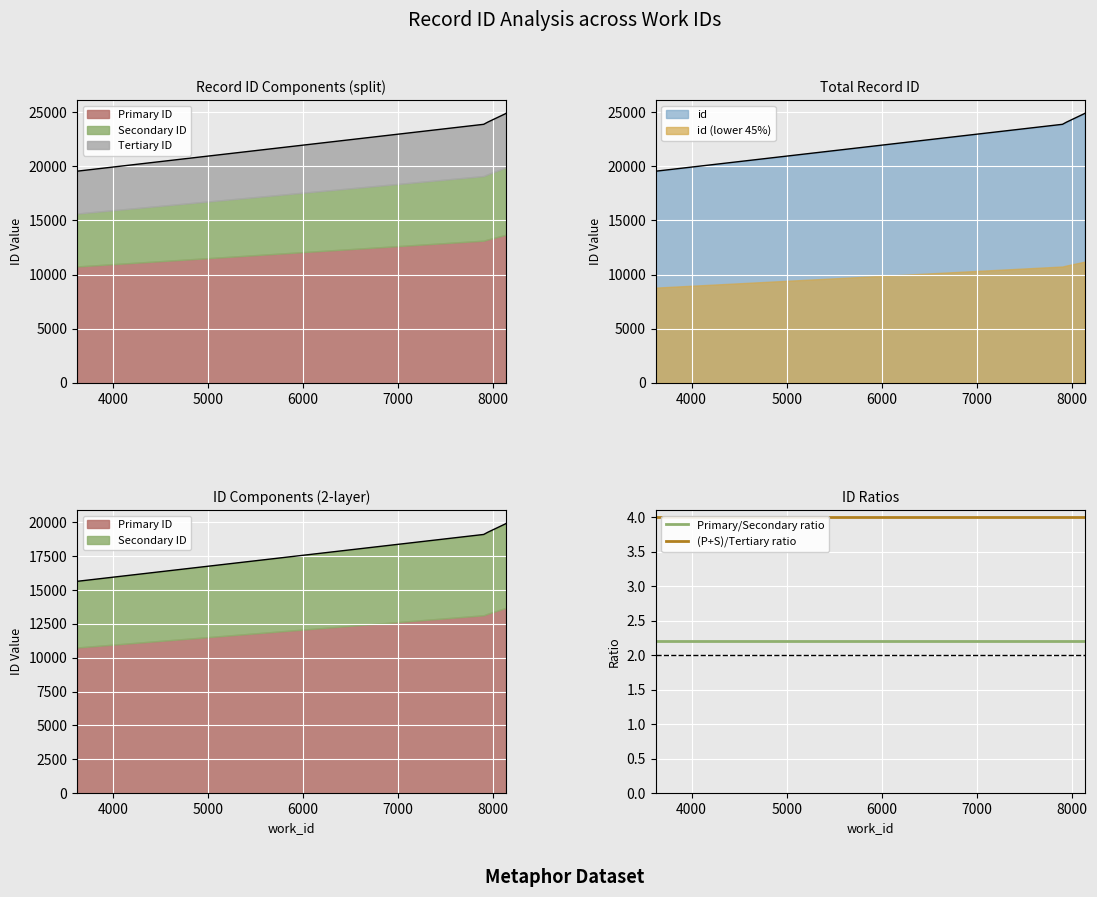

True or false: Primary/Secondary ratio and (P+S)/Tertiary ratio intersect in this chart.

False